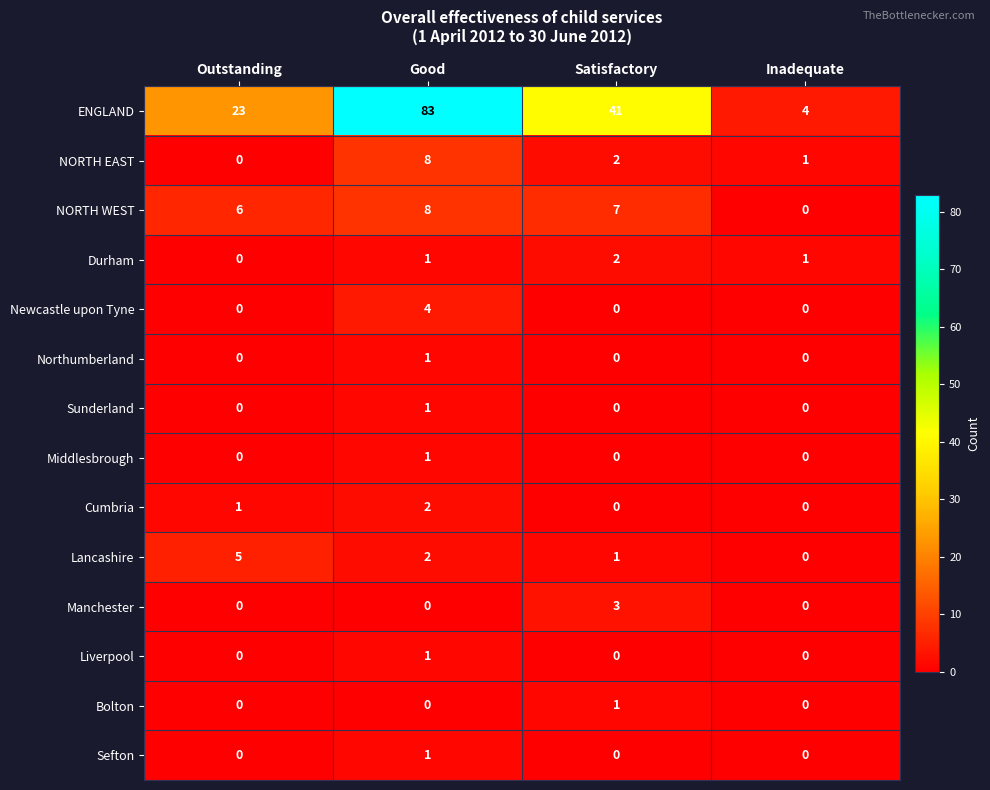

Is the value of Sefton at Good greater than the value of Durham at Outstanding?

Yes